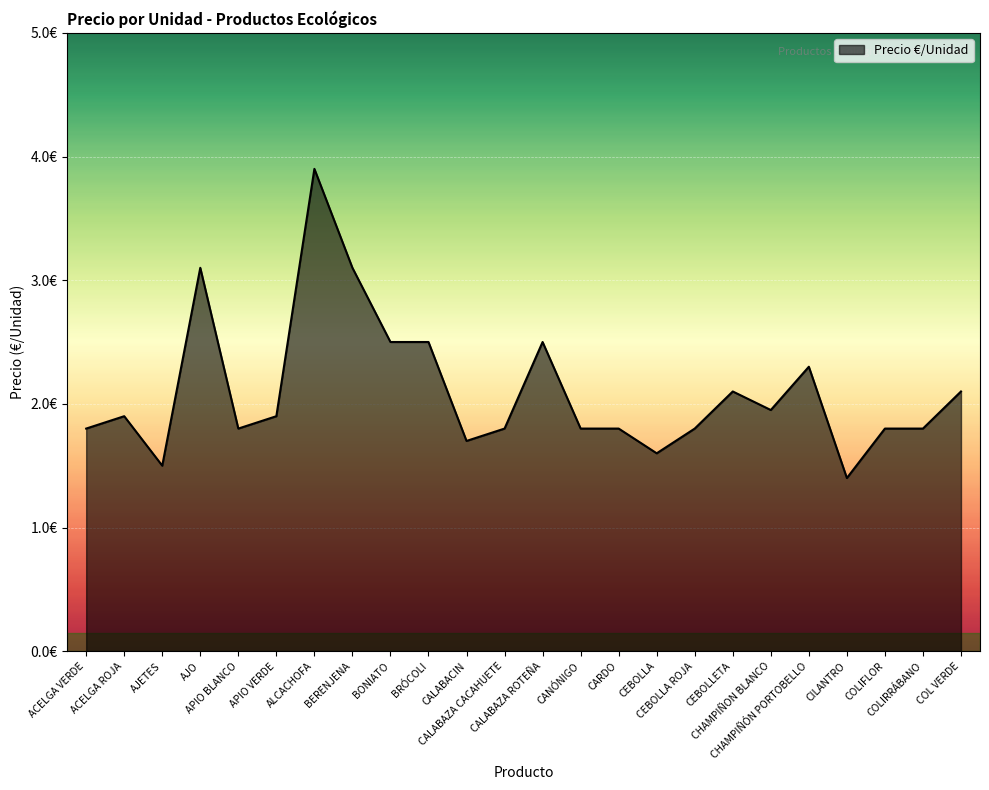

Reading left to right, list all the values displayed in this chart.

ACELGA VERDE=1.8	ACELGA ROJA=1.9	AJETES=1.5	AJO=3.1	APIO BLANCO=1.8	APIO VERDE=1.9	ALCACHOFA=3.9	BERENJENA=3.1	BONIATO=2.5	BRÓCOLI=2.5	CALABACIN=1.7	CALABAZA CACAHUETE=1.8	CALABAZA ROTEÑA=2.5	CANÓNIGO=1.8	CARDO=1.8	CEBOLLA=1.6	CEBOLLA ROJA=1.8	CEBOLLETA=2.1	CHAMPIÑON BLANCO=1.9	CHAMPIÑÓN PORTOBELLO=2.3	CILANTRO=1.4	COLIFLOR=1.8	COLIRRÁBANO=1.8	COL VERDE=2.1